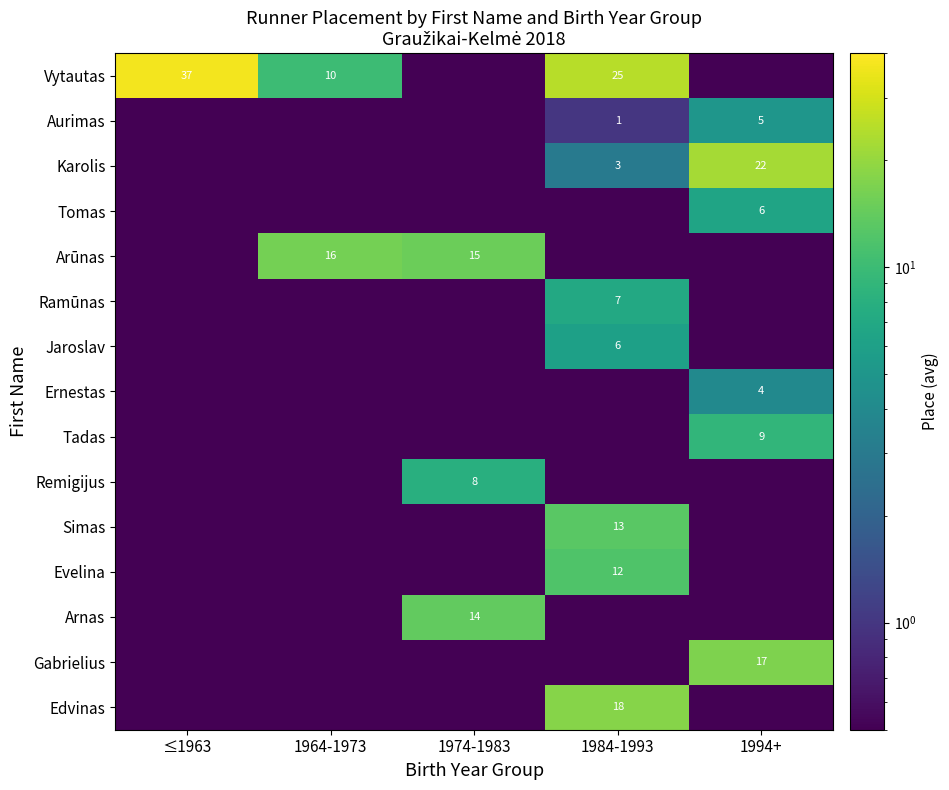

True or false: Arūnas has a value of 16.0 at 1964-1973.

True